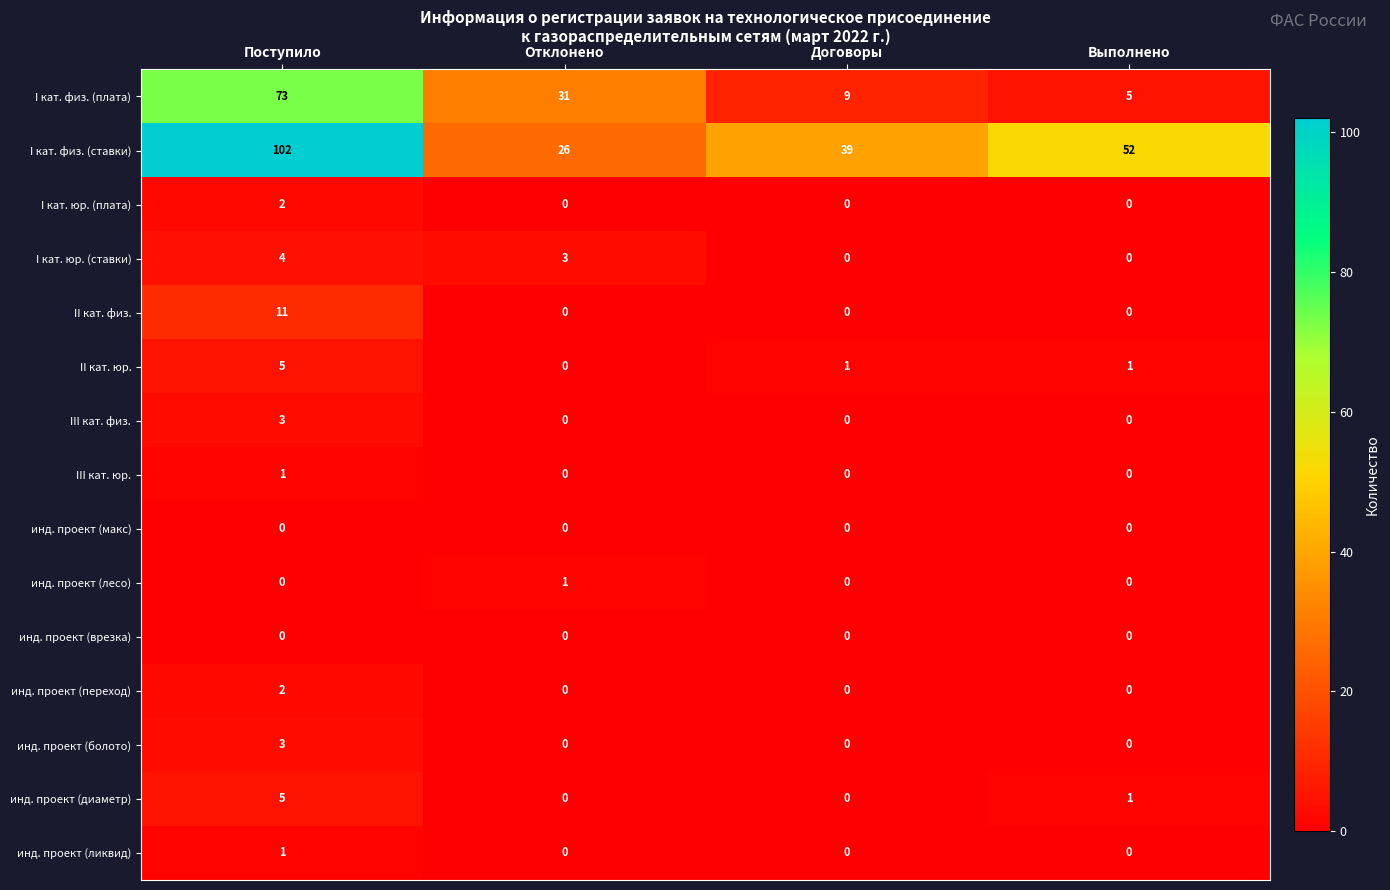

Which series has the largest total across all categories?

I кат. физ. (ставки)